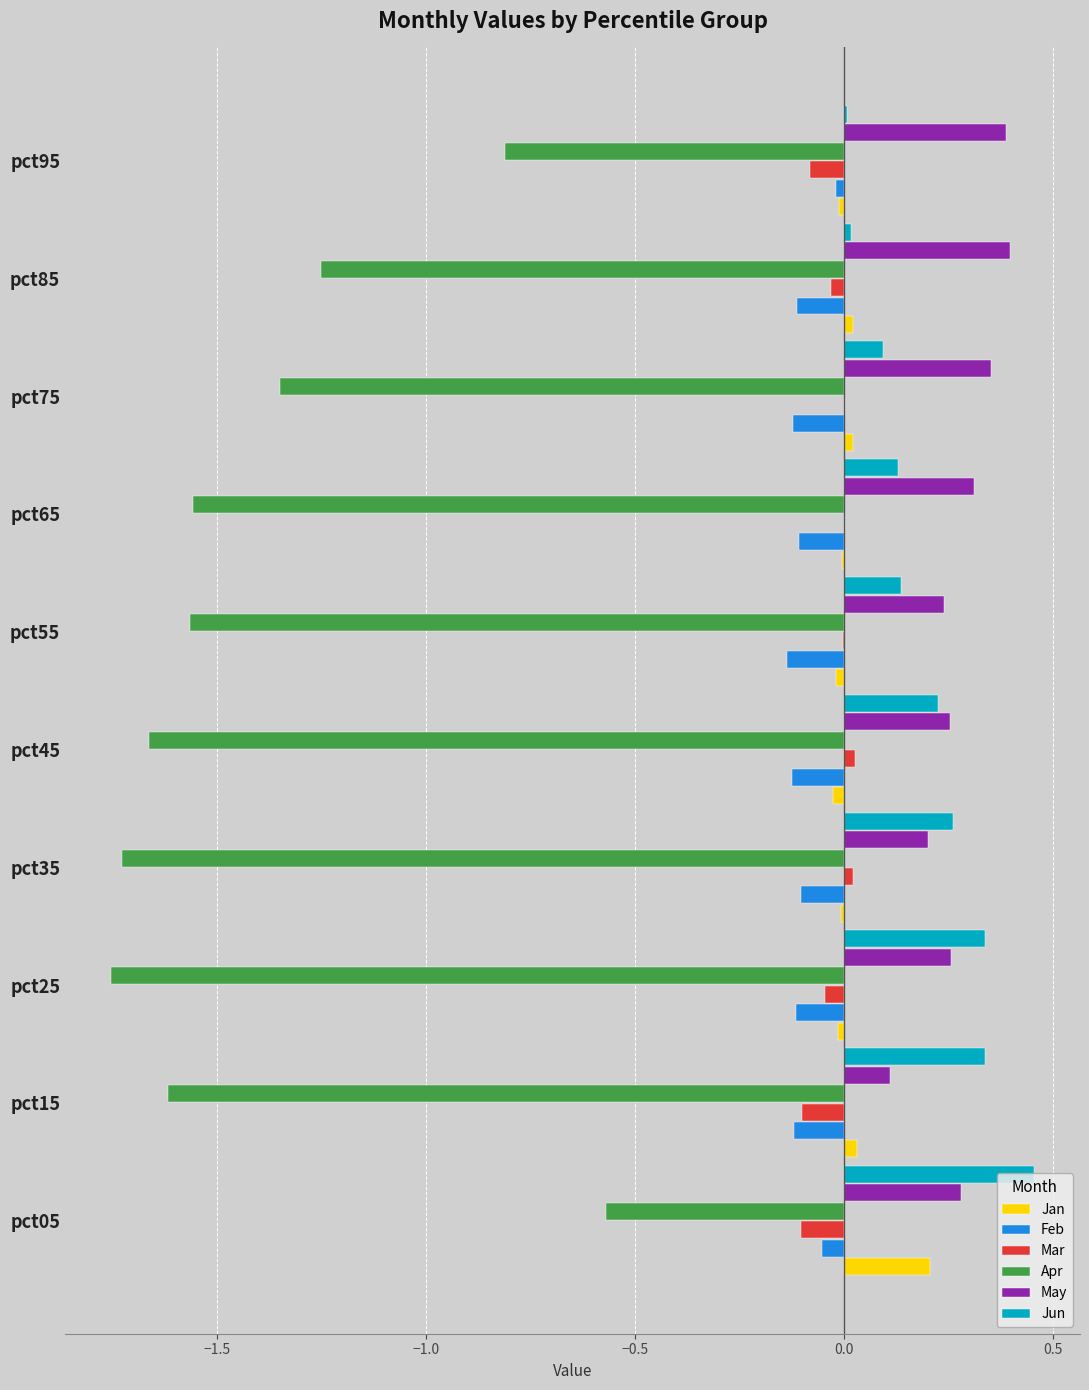

Is the value of Jun at pct75 greater than the value of Jan at pct85?

Yes